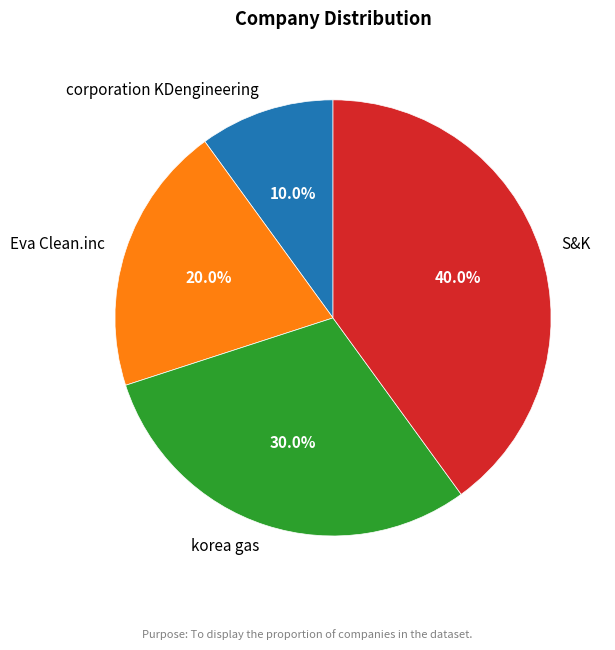

True or false: korea gas accounts for 17% of the total.

False